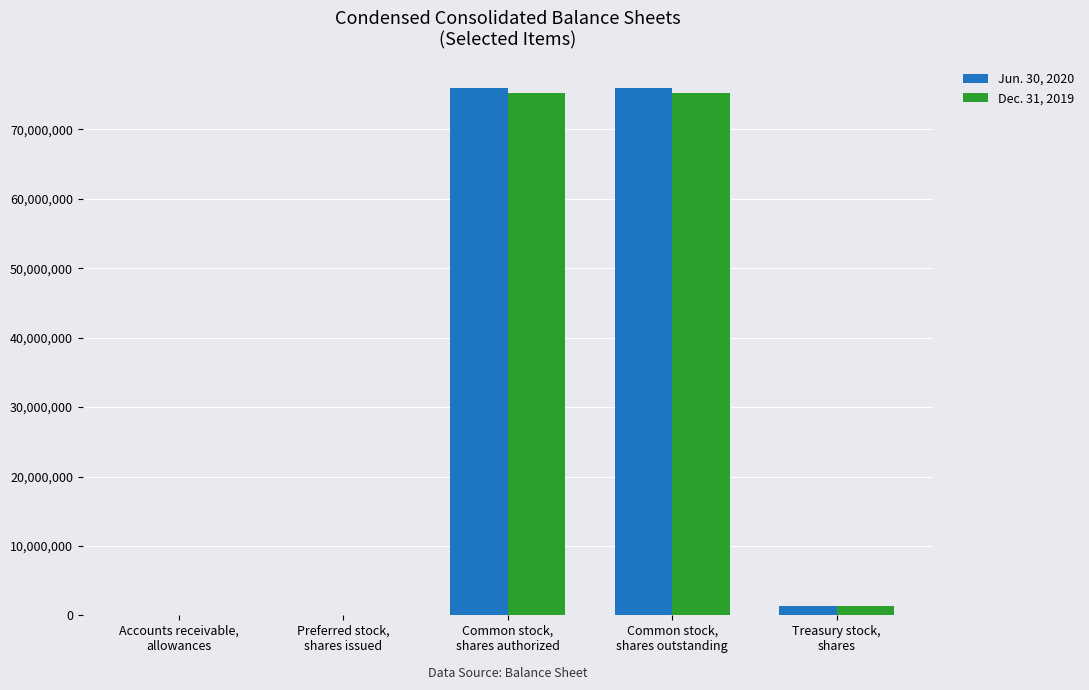

What is the maximum value shown in the chart?

75954373